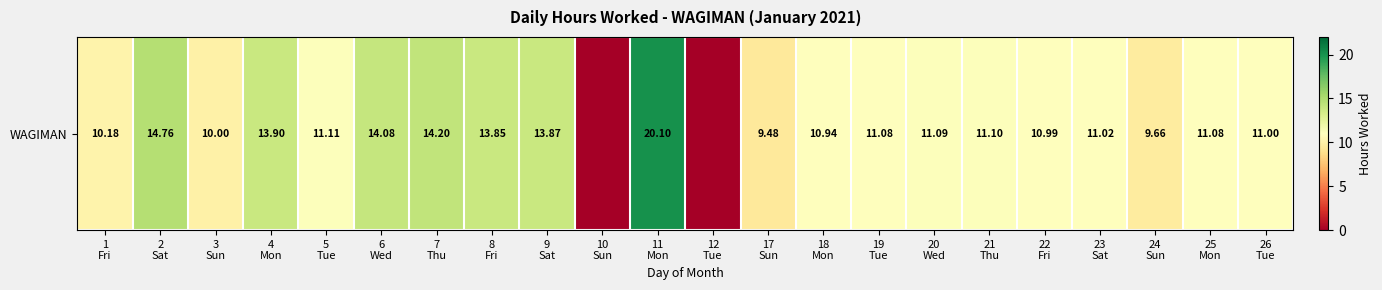

At which category does the chart reach its minimum across all series?

10
Sun